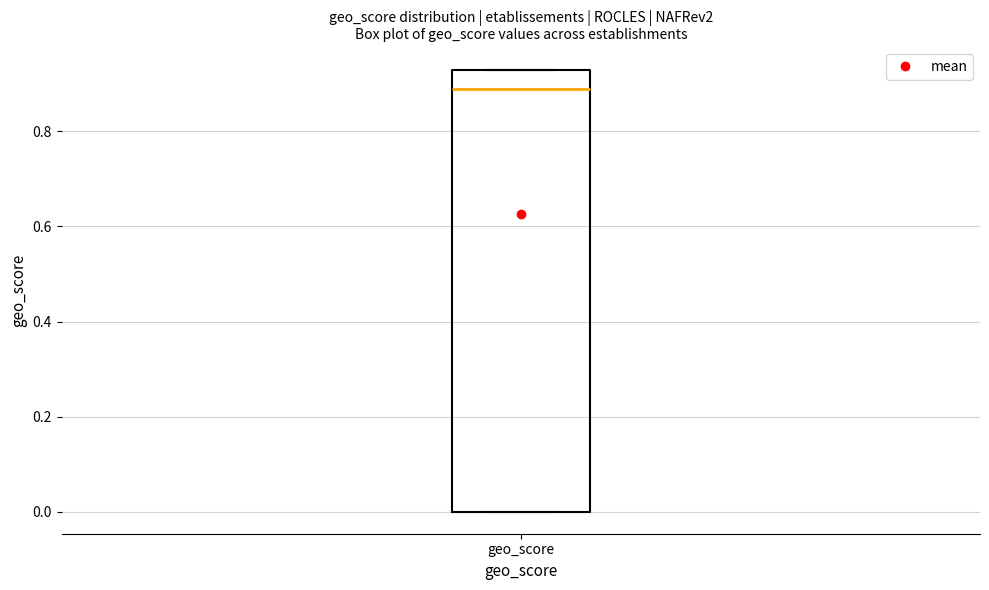

Where is the upper edge of the box for geo_score on the y-axis? The values are not printed on the chart, so give them approximately, as read against the axis.

0.94